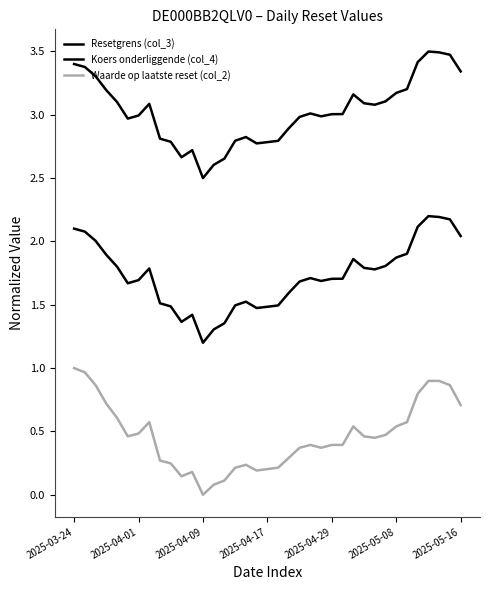

Does the chart display data point markers on the line(s)?

No